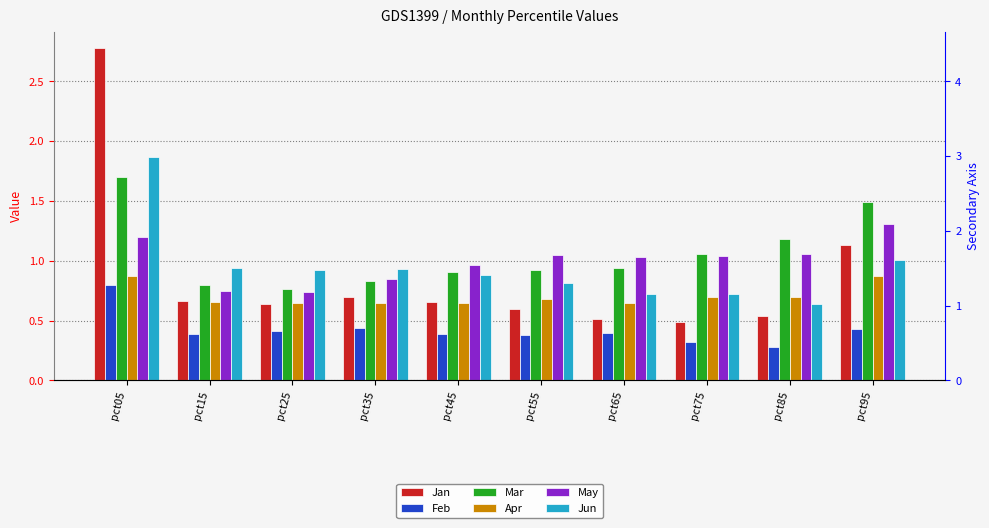

Which series has the largest range (max minus min)?

Jan